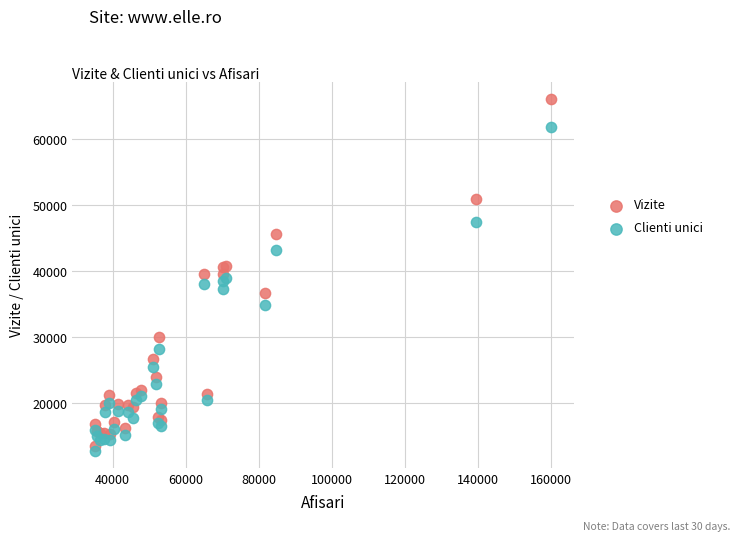

Which series has the largest Y range (max minus min)?

Vizite